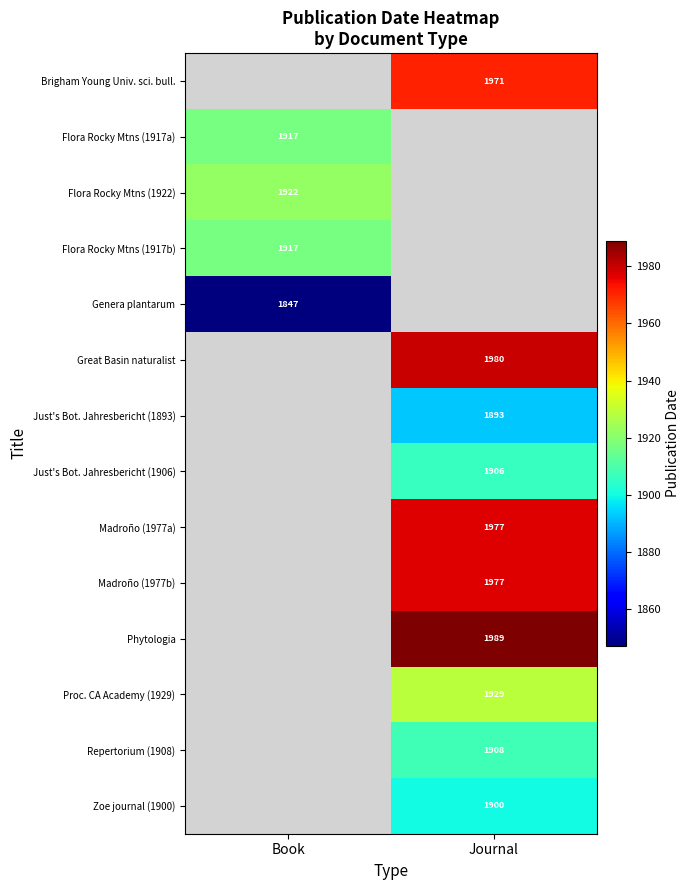

Is it true that Just's Bot. Jahresbericht (1893) equals 3260 at Journal?

False